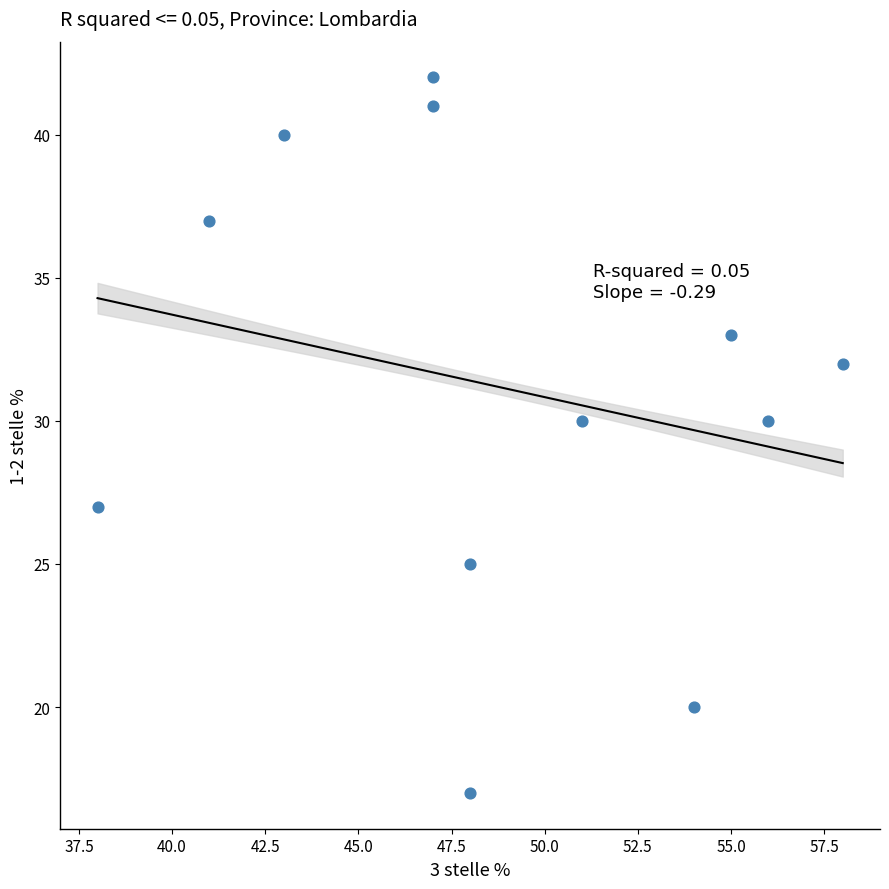

What is the range of X values (max minus min)?

20